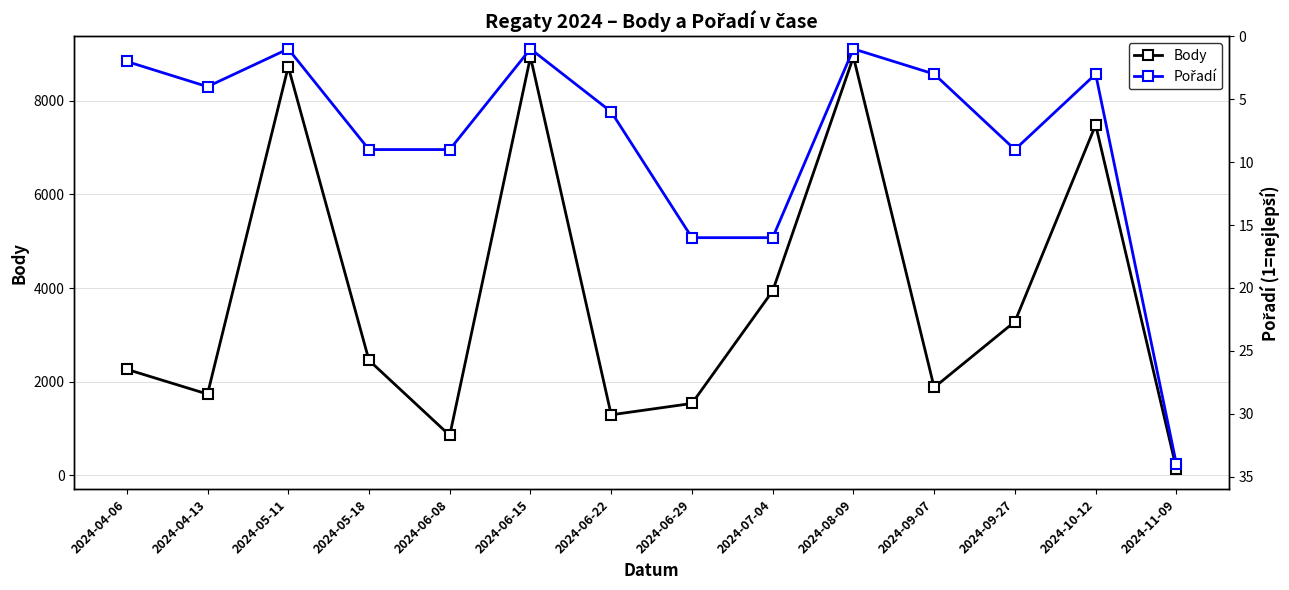

Reading left to right, transcribe all the data shown in this chart.

Body: 2263	1734	8730	2456	851	8940	1291	1534	3939	8940	1876	3283	7487	138
Pořadí: 2	4	1	9	9	1	6	16	16	1	3	9	3	34